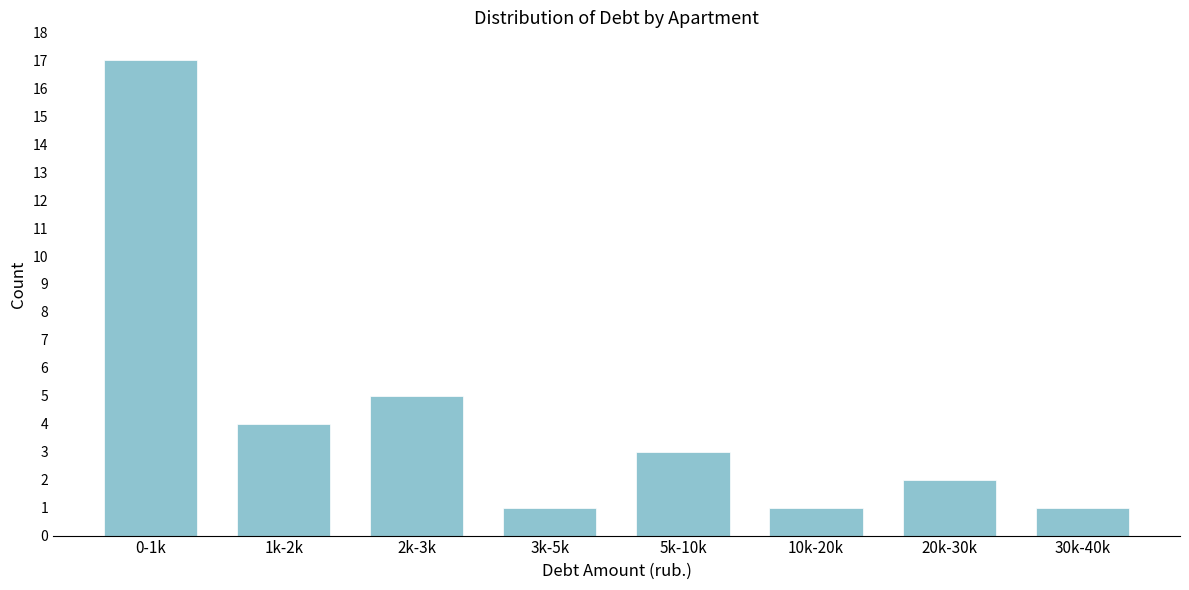

Reading left to right, extract all data points from this chart.

17	4	5	1	3	1	2	1